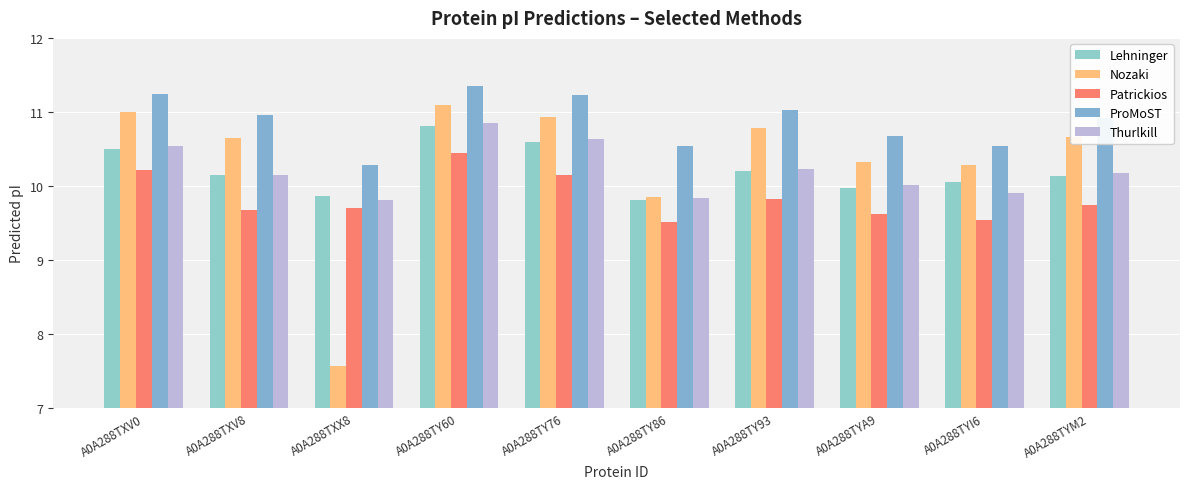

The value of Thurlkill at A0A288TXV0 is 10.5. True or false?

True